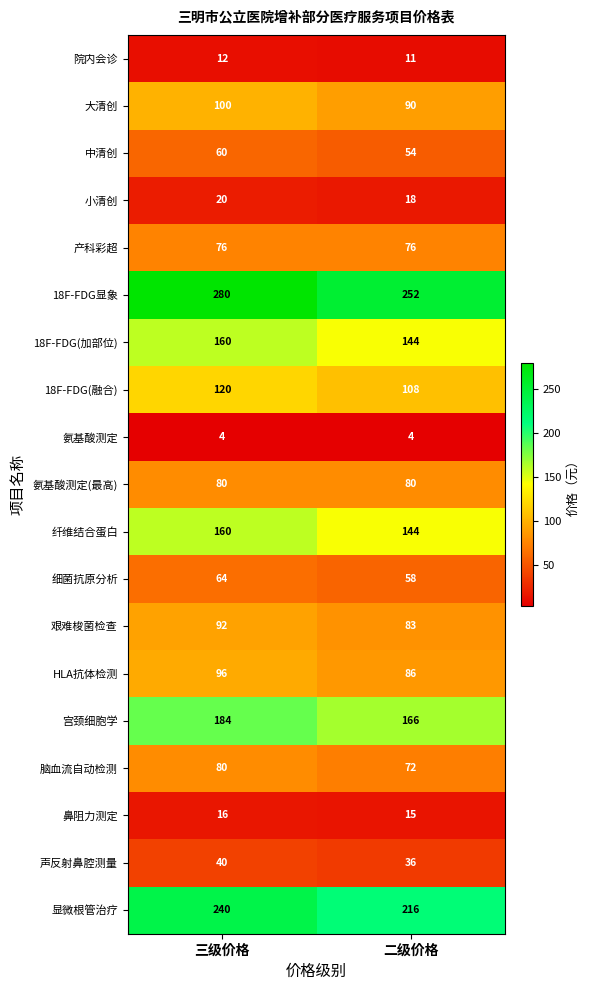

At which category is the sum across all series the highest?

三级价格